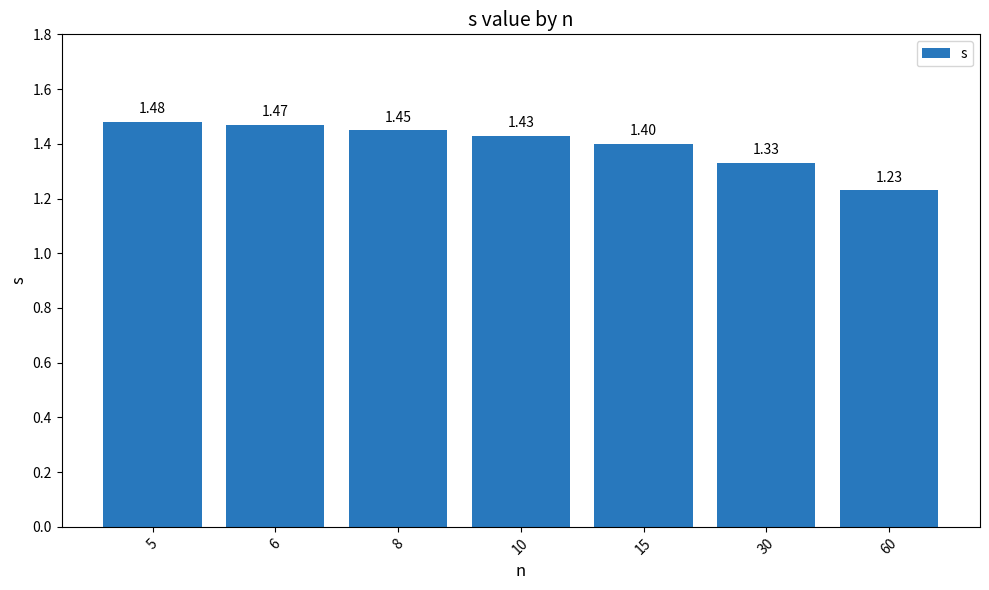

Rank the categories by value from highest to lowest.

5, 6, 8, 10, 15, 30, 60